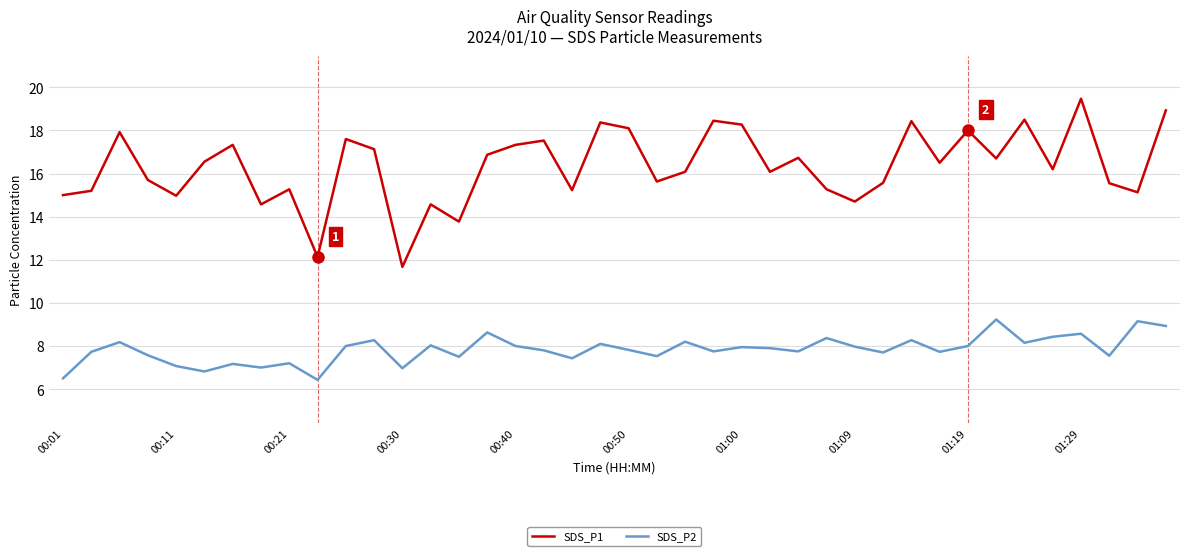

Which series has the largest total across all categories?

SDS_P1